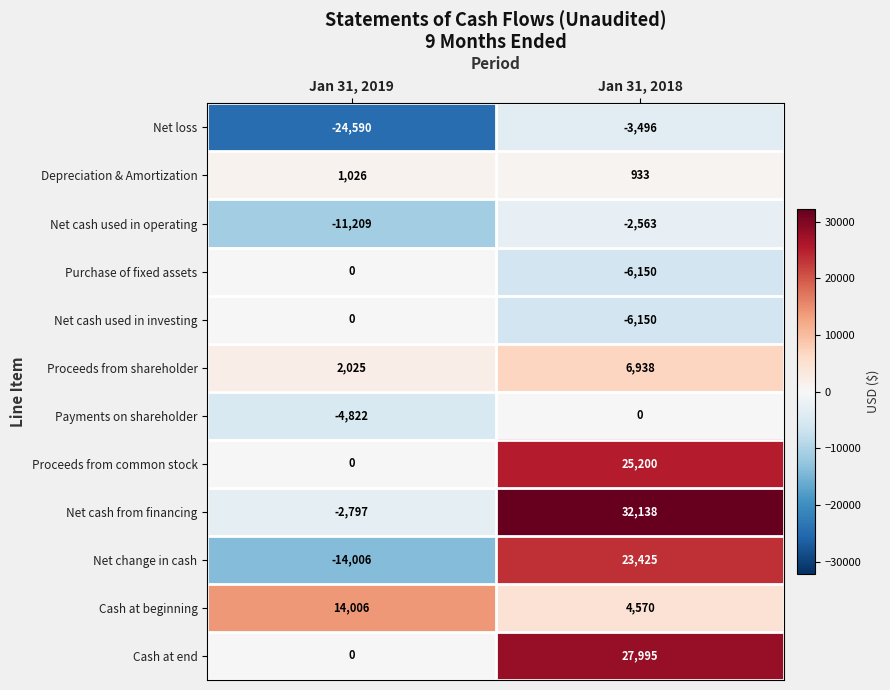

What is the spread (max minus min) of values at Jan 31, 2018?

38288